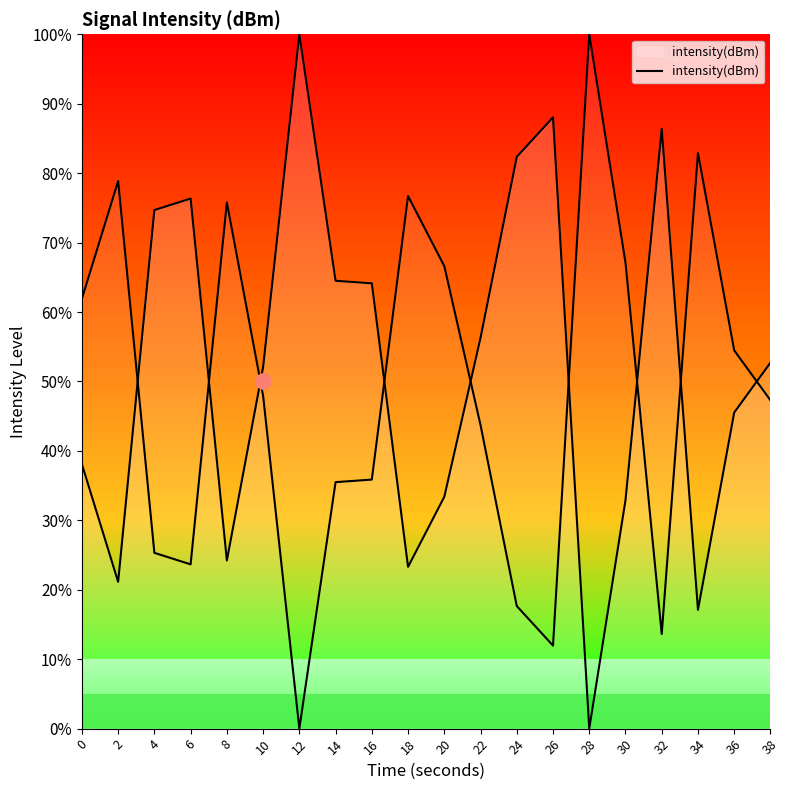

Between 24 and 12, which is larger?

12